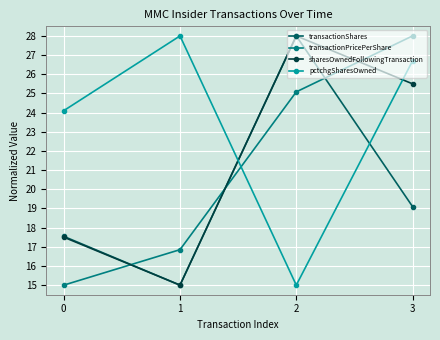

True or false: transactionShares has more than 1 interior local peaks.

False